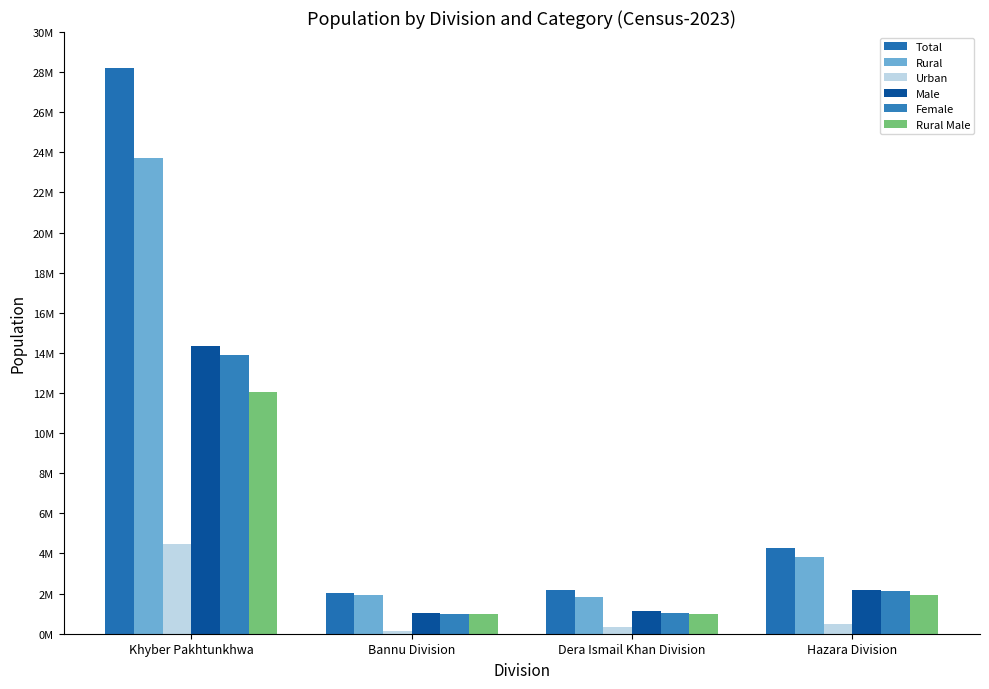

What is the difference between the maximum and minimum values in the Urban series?

4380297